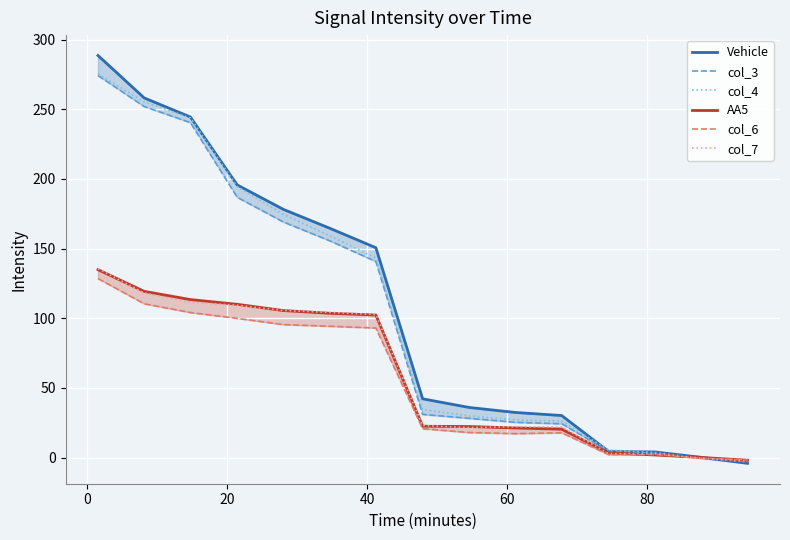

Does the chart display data point markers on the line(s)?

No